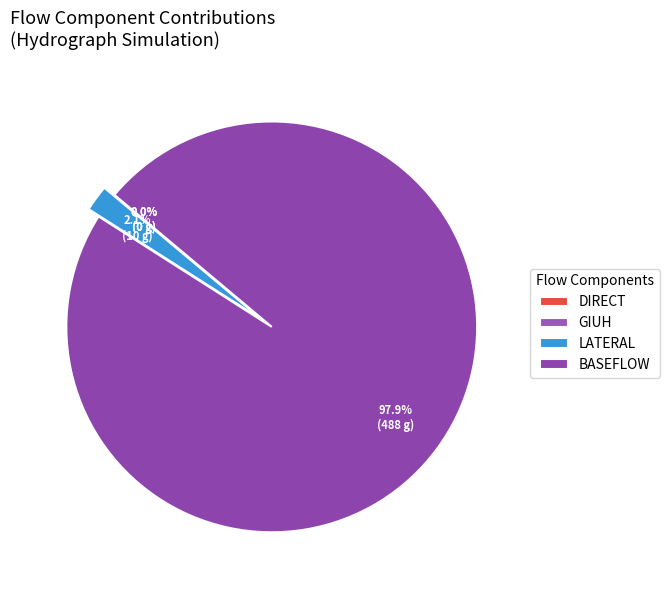

Which slice is the largest?

BASEFLOW